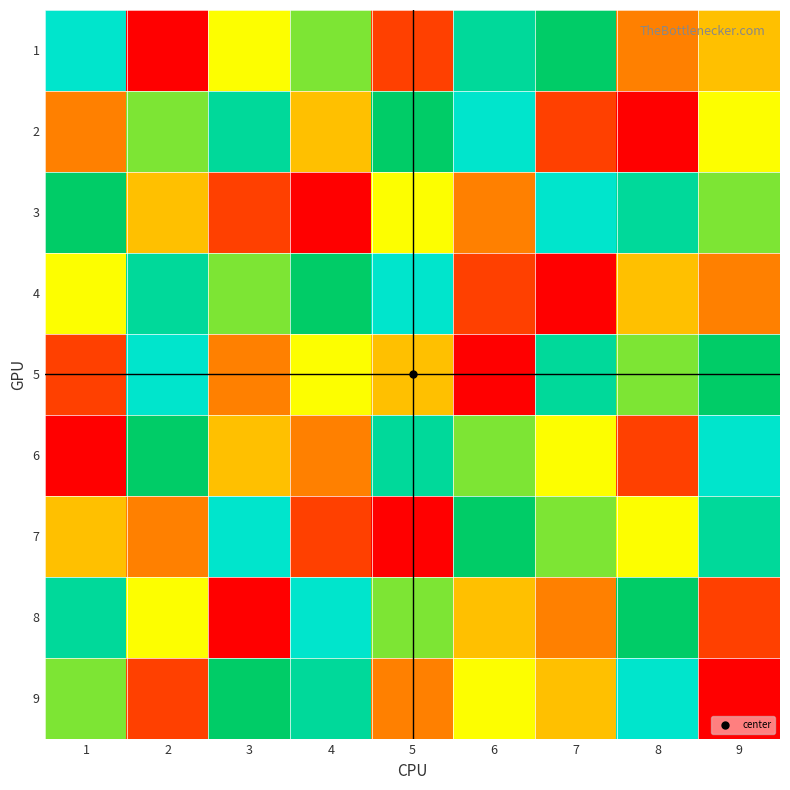

Which has a higher value, 2 or 5?

5